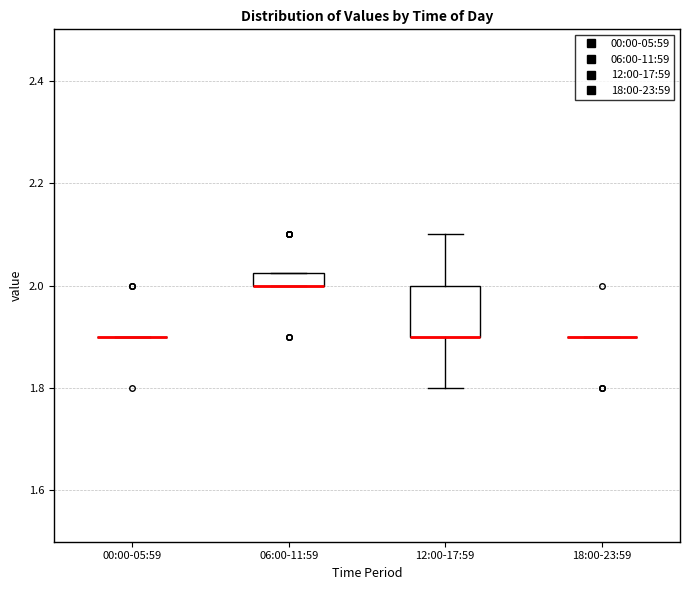

Where is the upper edge of the box for 12:00-17:59 on the y-axis? The values are not printed on the chart, so give them approximately, as read against the axis.

2.00